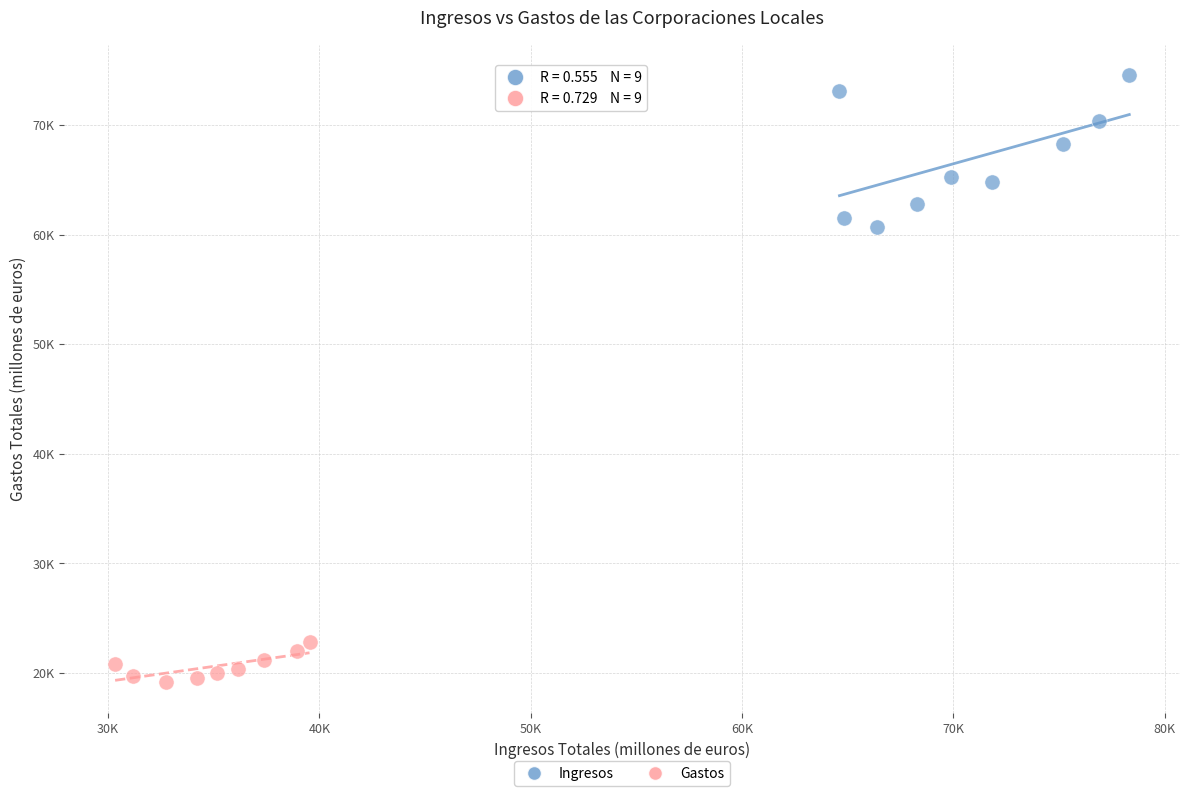

Which series contains the highest Y value?

Ingresos